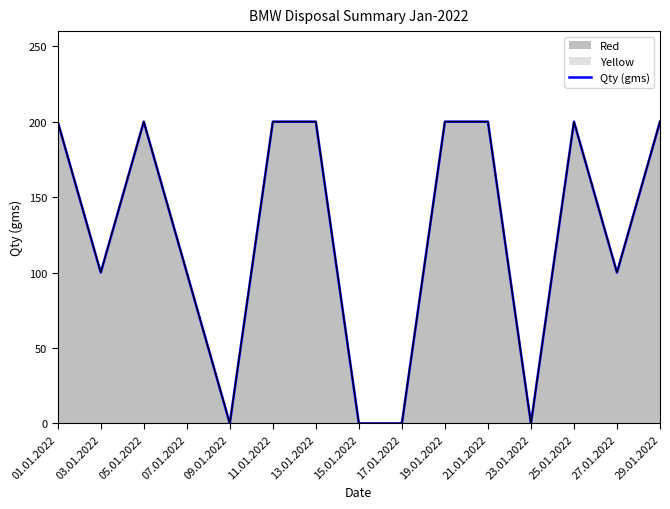

The chart shows a value of 200 at 13.01.2022. True or false?

True